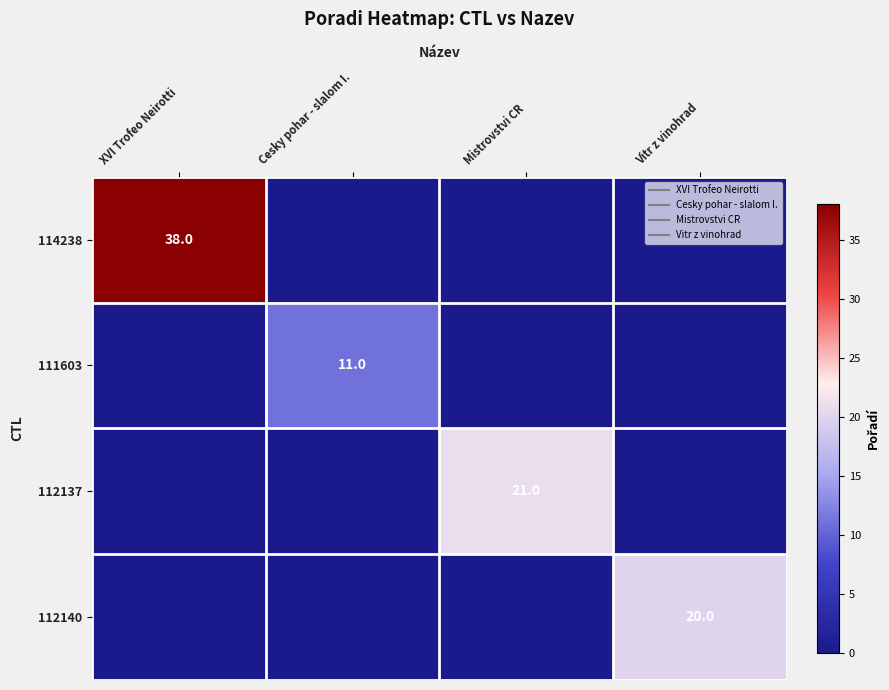

True or false: 112140 has a value of 8 at Vitr z vinohrad.

False